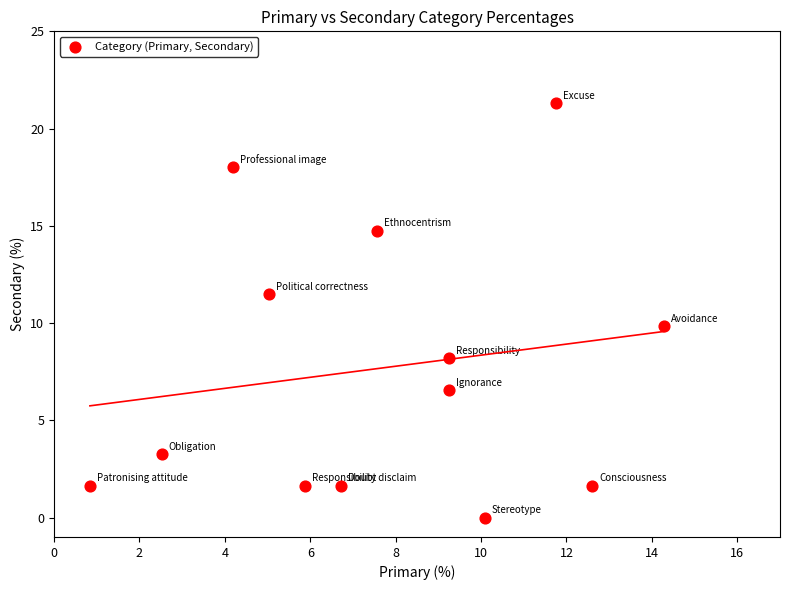

What is the range of Y values (max minus min)?

21.3